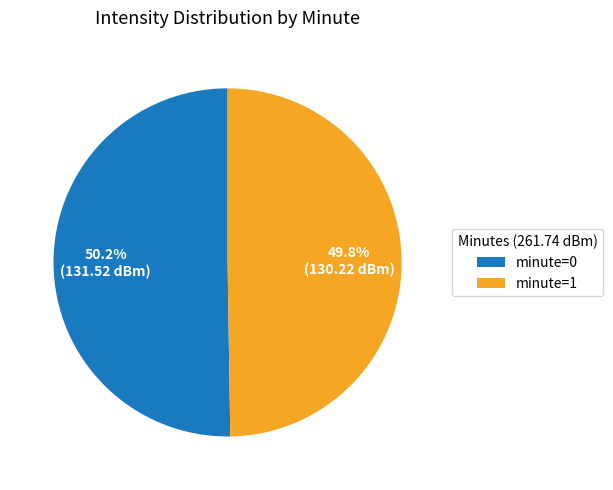

Approximately how many times larger is the value at minute=1 compared to minute=0?

1.0